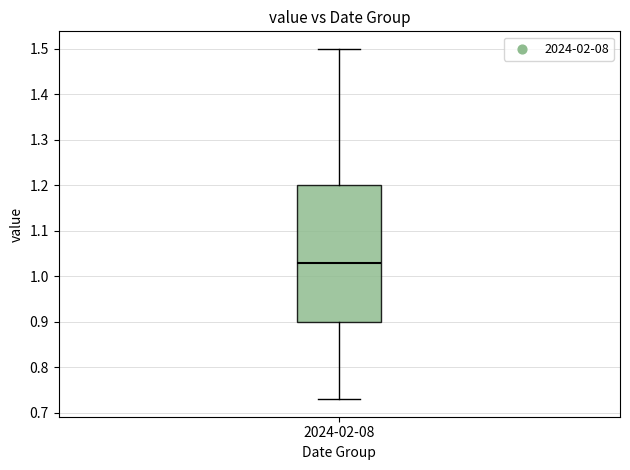

Read this box plot against the y-axis: the position of the median line, the range covered by the box, and the ends of both whiskers. The values are not printed on the chart, so give them approximately, as read against the axis.

median 1.03, box 0.90 to 1.20, whiskers 0.73 to 1.50